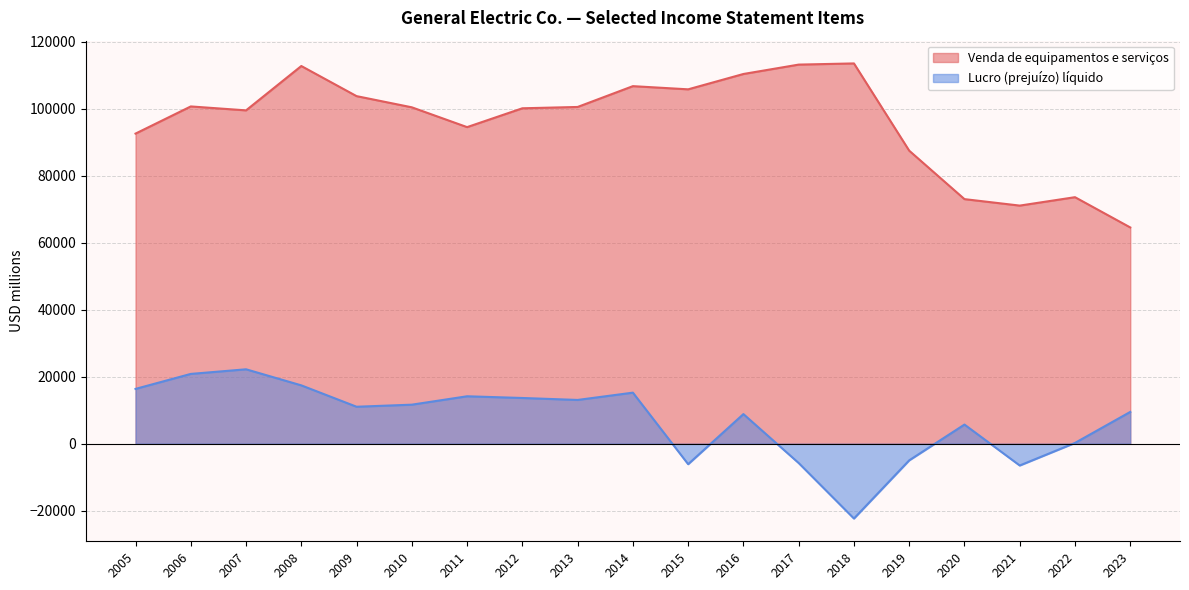

Between 2007 and 2008, which is larger?

2008